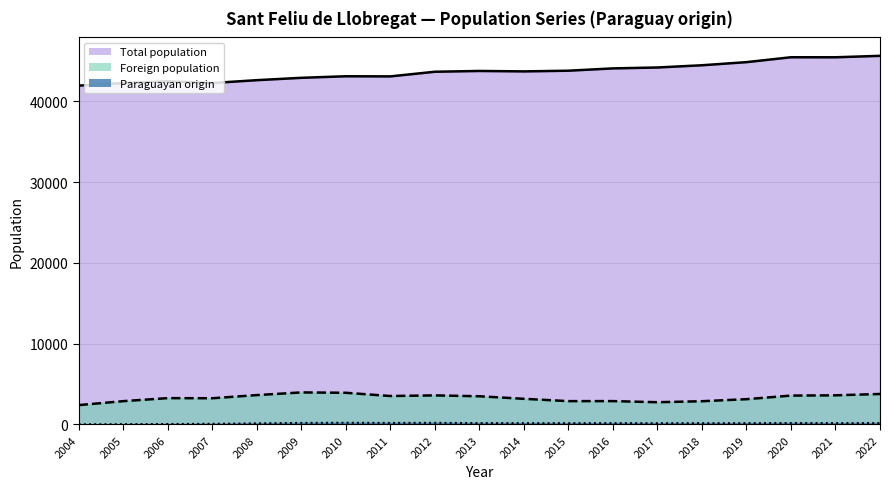

What is the total value across all series at 2004?

44352